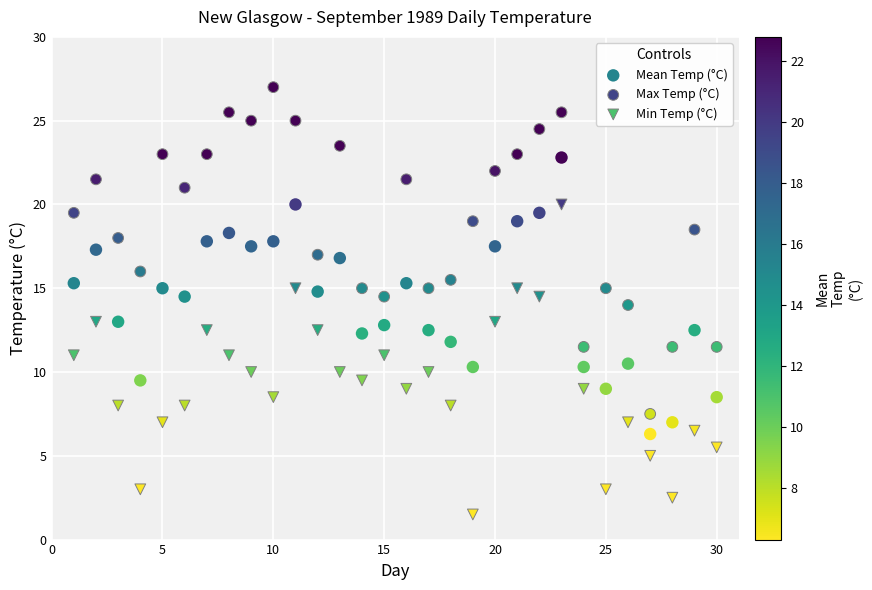

Which series has the widest spread of Y values?

Max Temp (°C)